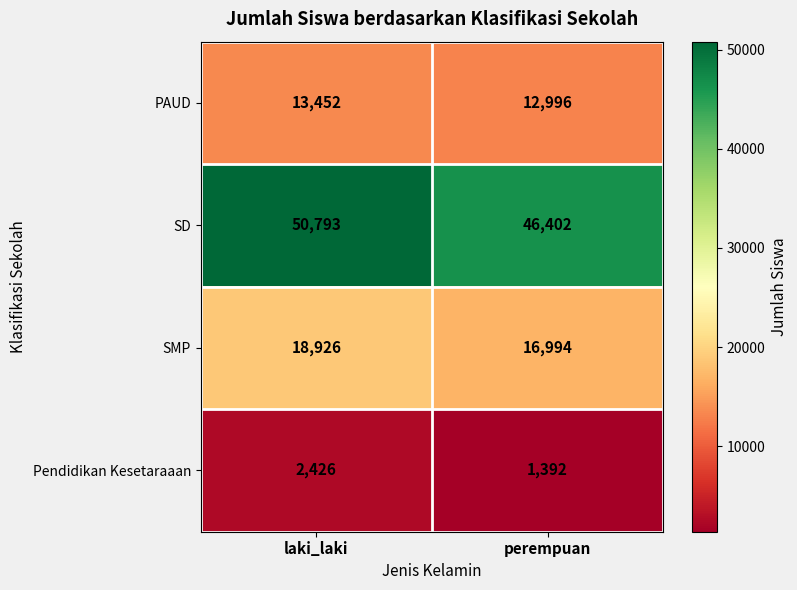

What is the average value of the SD series?

48598